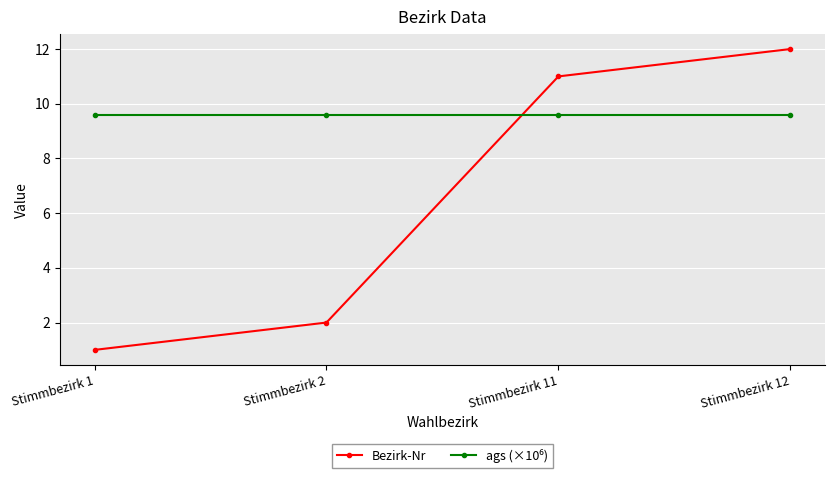

What is the average value of the Bezirk-Nr series?

6.5